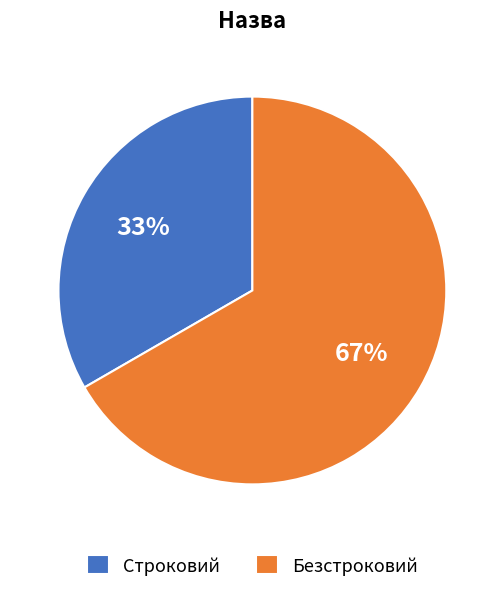

True or false: Строковий accounts for 22% of the total.

False